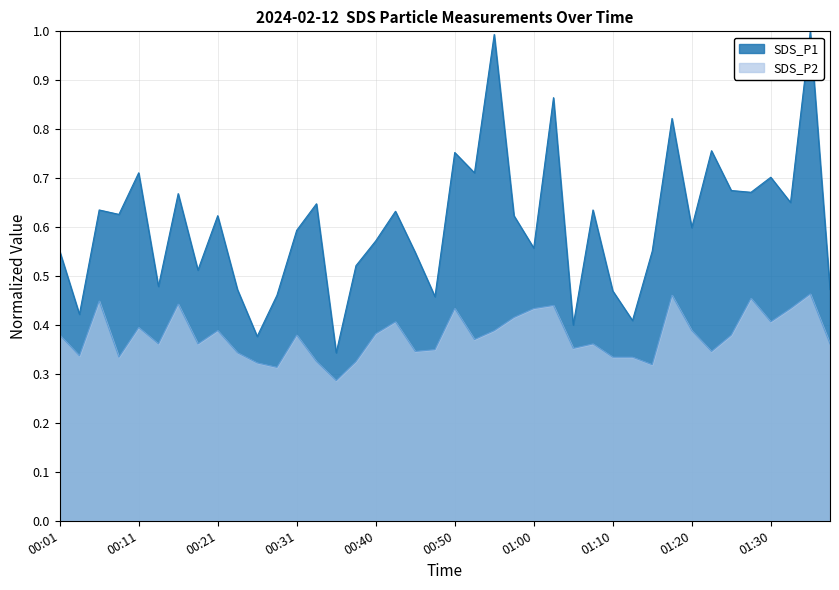

What value does the SDS_P2 series have at 00:18?

0.4